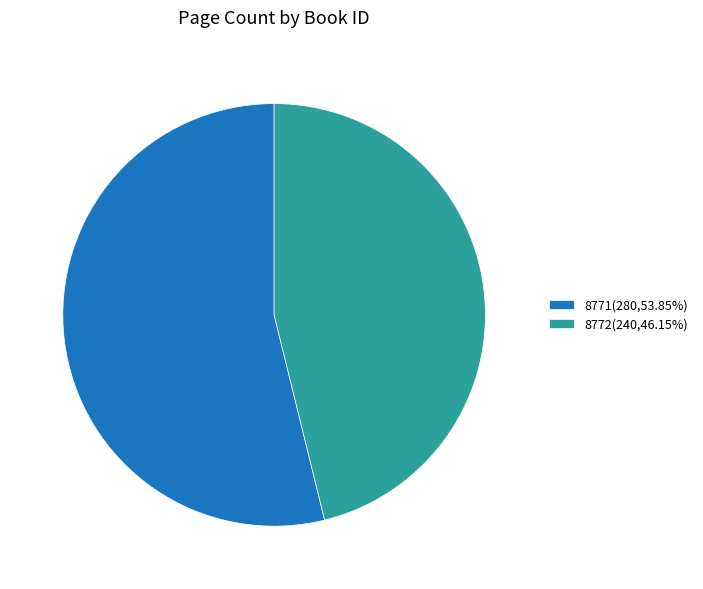

Rank the categories by value from highest to lowest.

8771, 8772